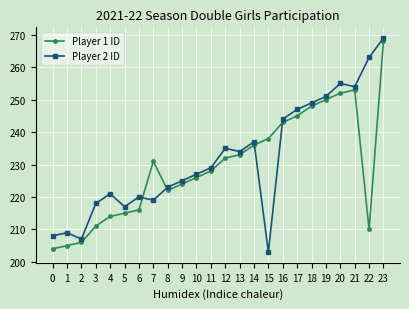

How many lines are shown in the chart?

2